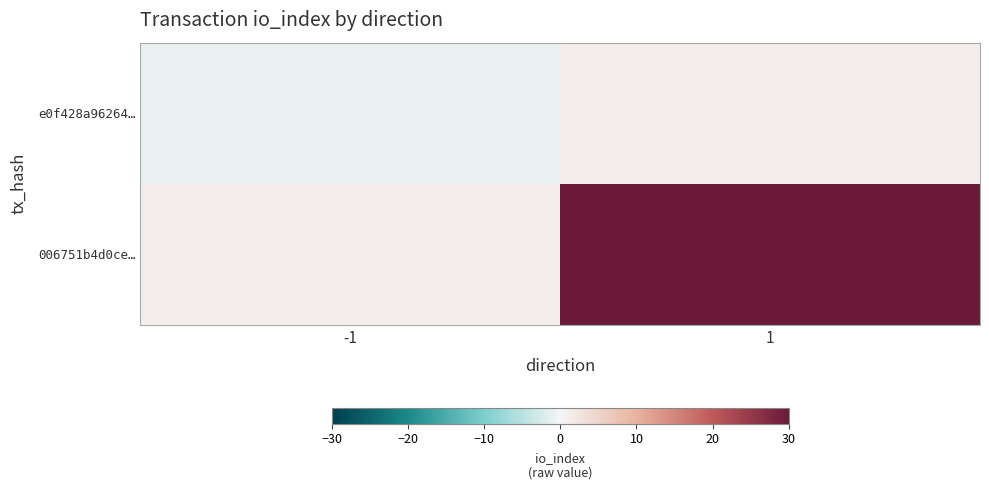

At which category is the sum across all series the highest?

1